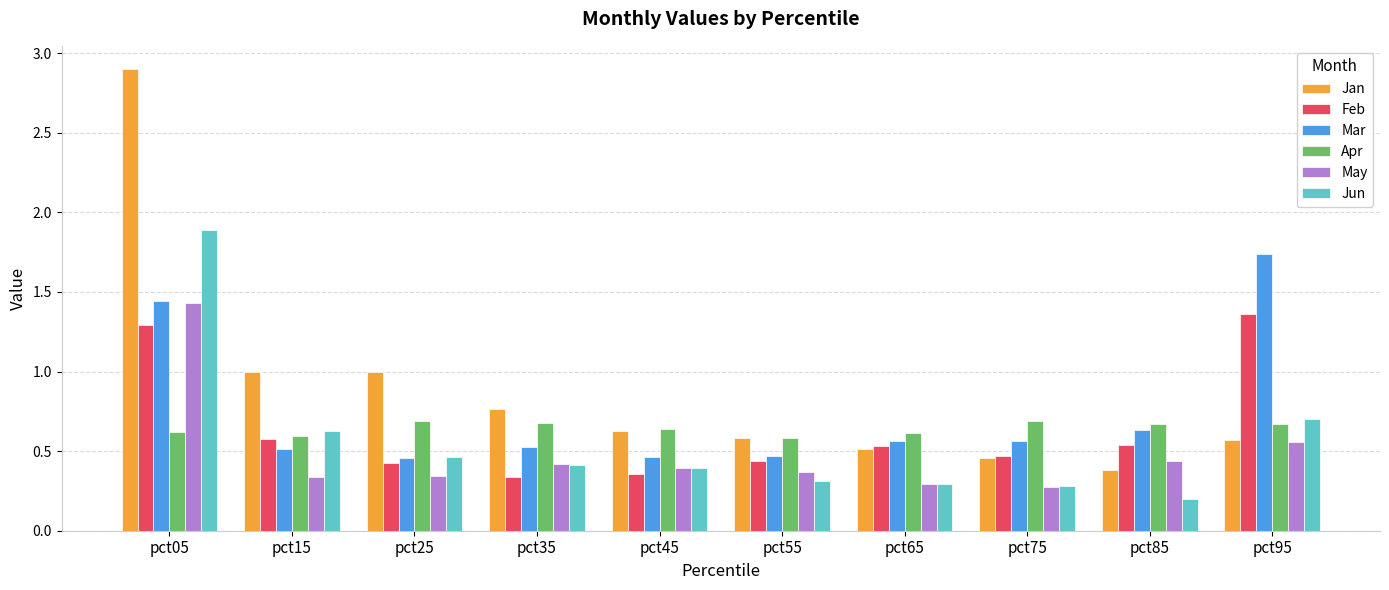

Is it true that May equals 0.4 at pct75?

False